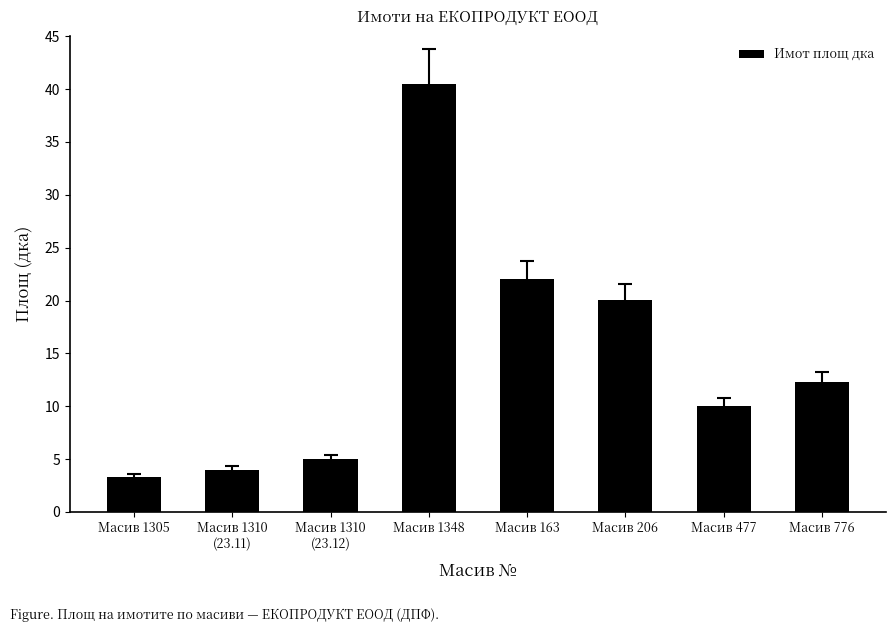

Does the chart contain stacked bars?

No